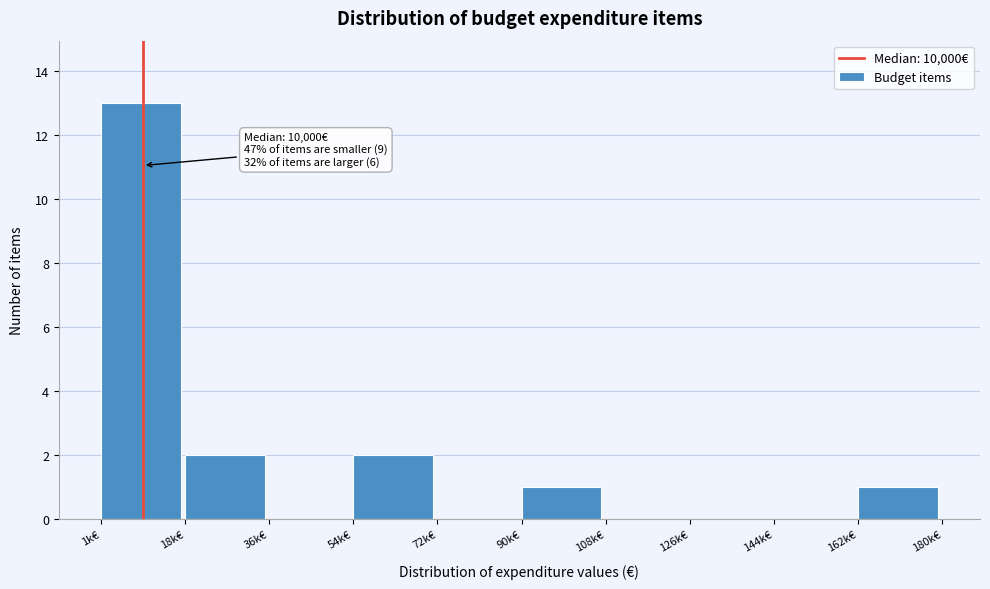

Reading left to right, list all the values displayed in this chart.

1k€=13	18k€=2	36k€=0	54k€=2	72k€=0	90k€=1	108k€=0	126k€=0	144k€=0	162k€=1